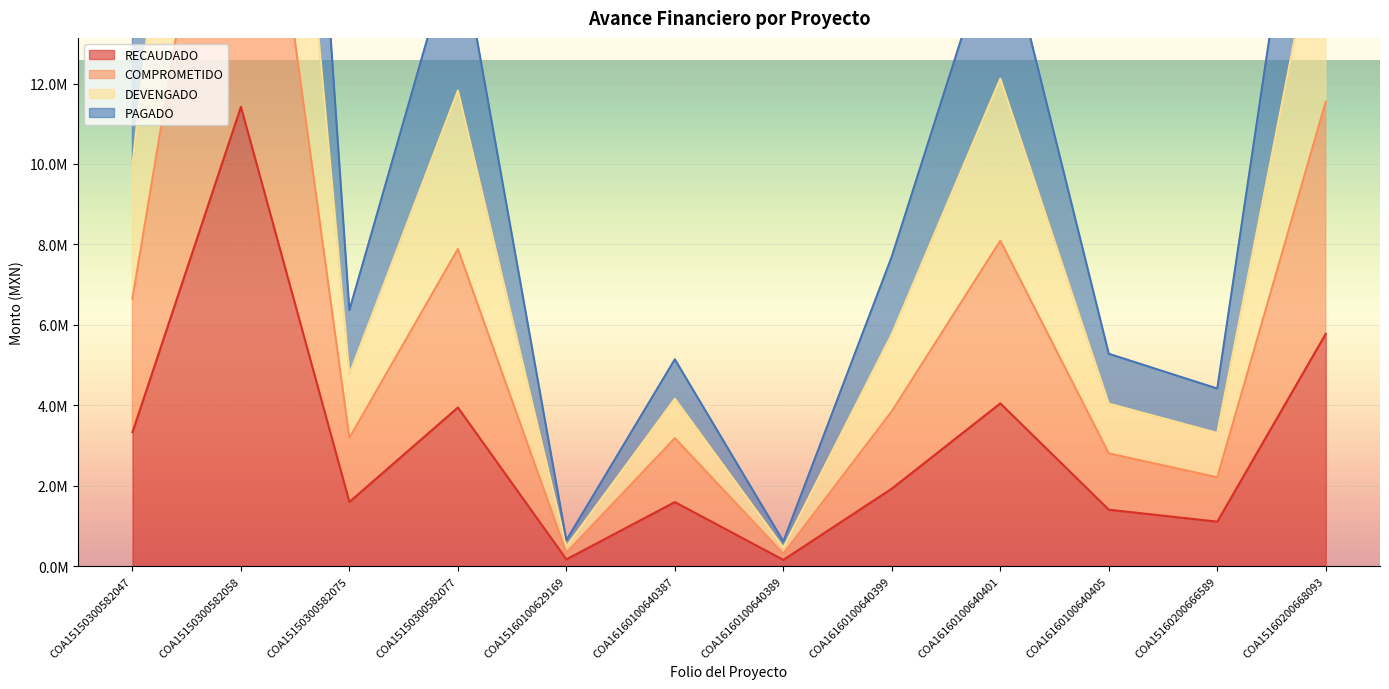

Is it true that RECAUDADO equals 4045346.4 at COA16160100640401?

True